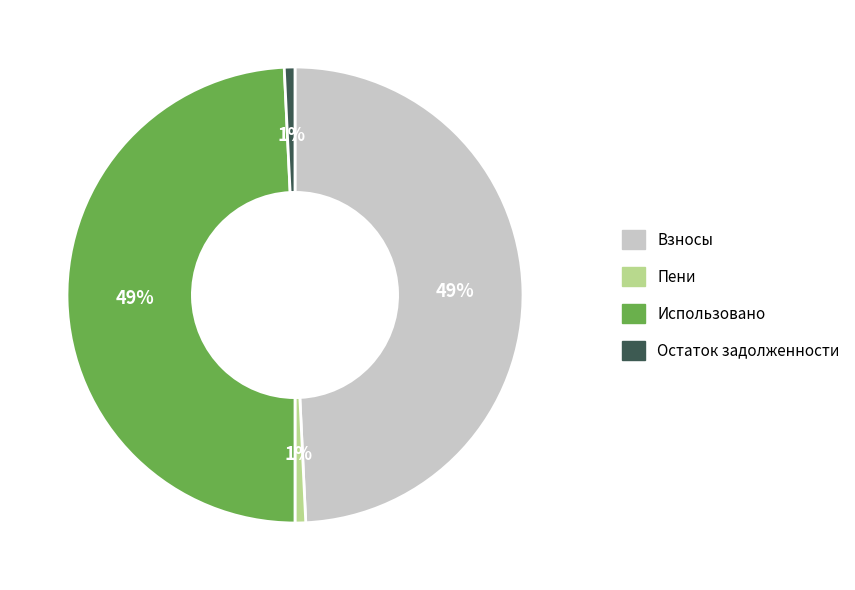

To the nearest percent, what is the combined percentage of Остаток задолженности and Использовано?

50%